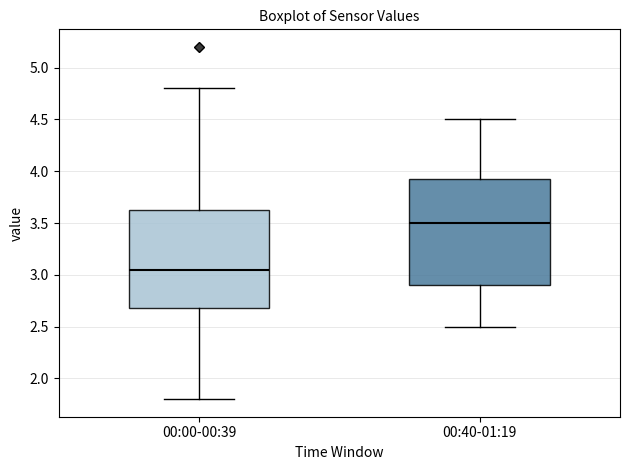

Where is the upper edge of the box for 00:00-00:39 on the y-axis? The values are not printed on the chart, so give them approximately, as read against the axis.

3.65